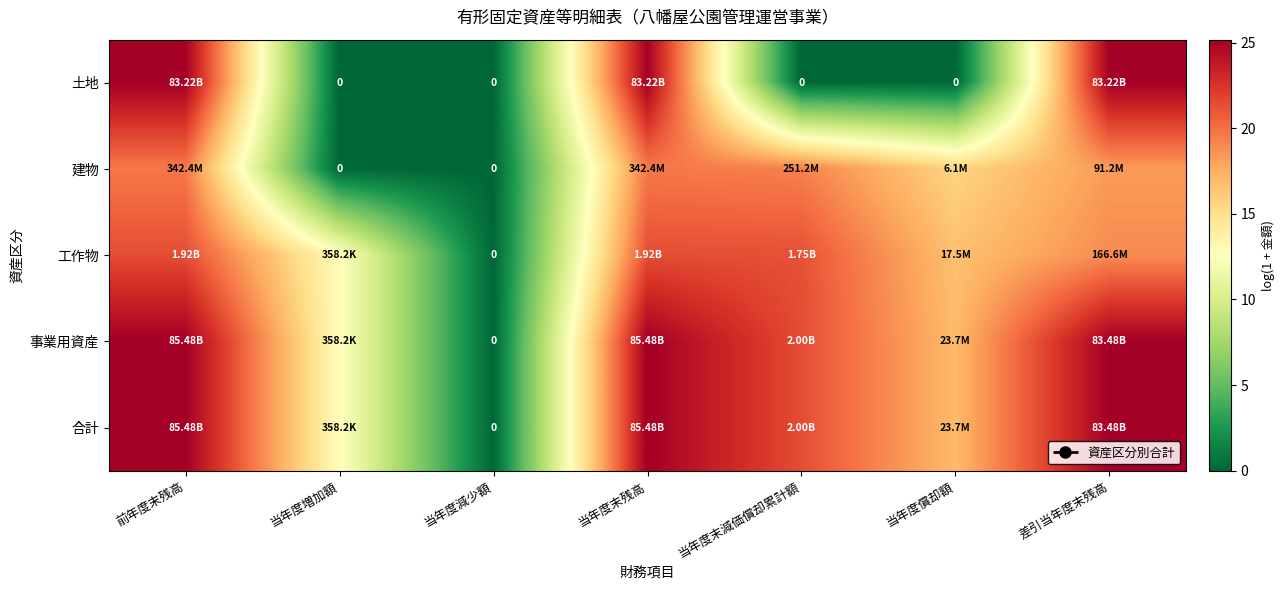

At which category does the chart reach its minimum across all series?

当年度増加額